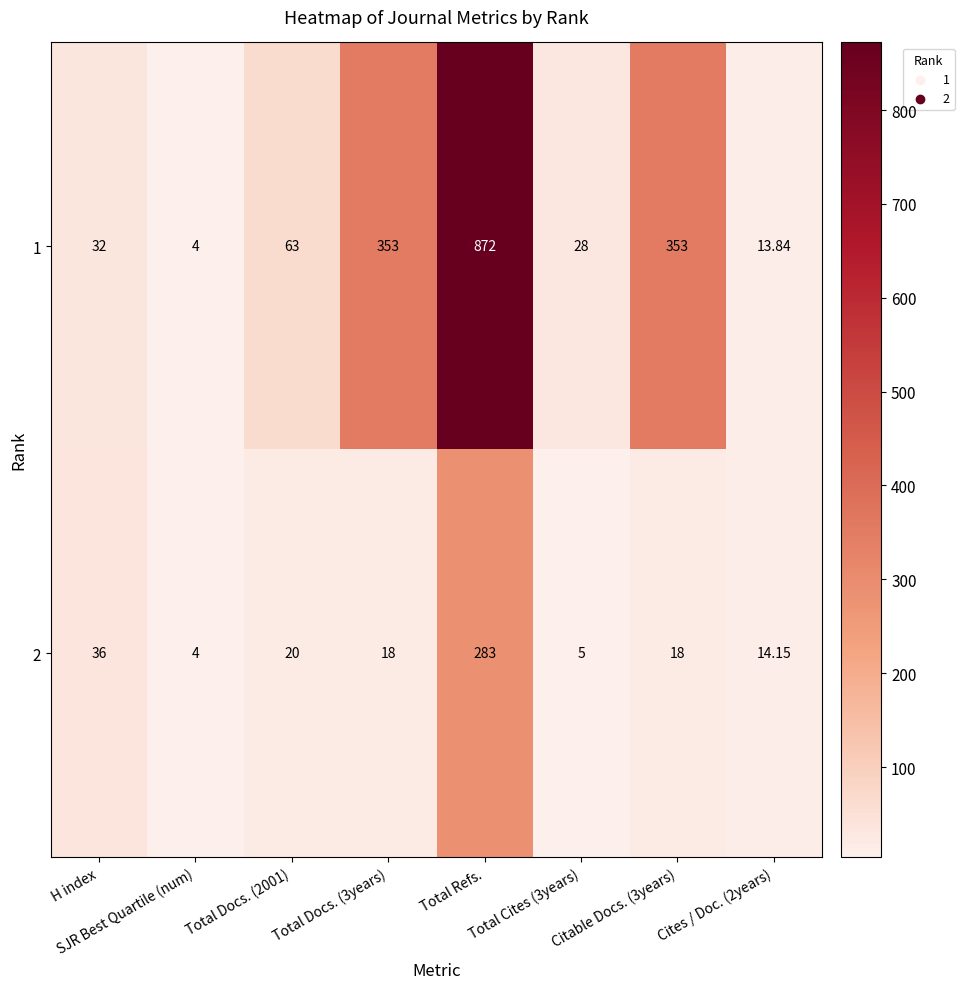

Is the value of 1 at SJR Best Quartile (num) greater than the value of 2 at Citable Docs. (3years)?

No